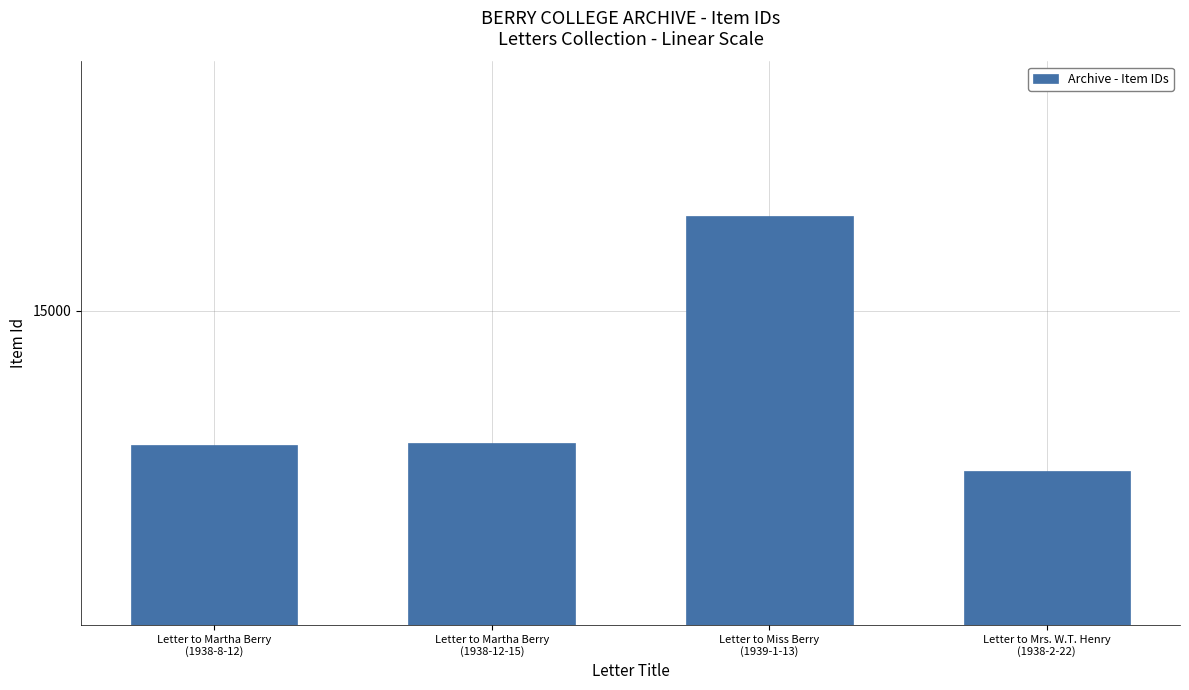

Does the chart contain any negative values?

No